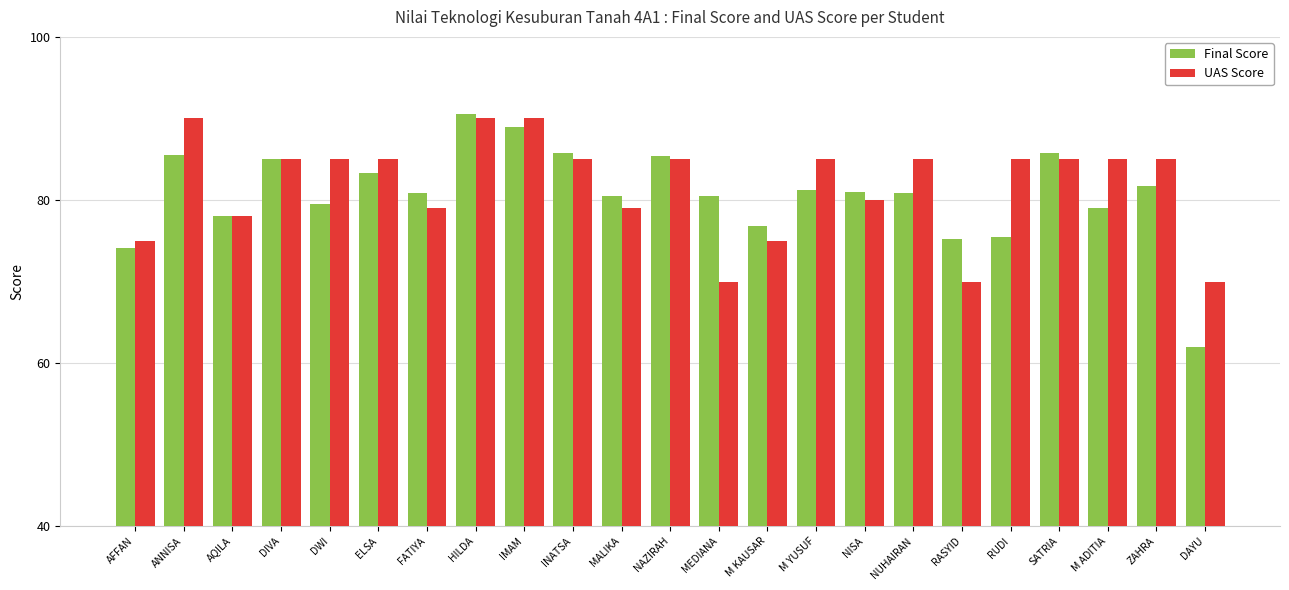

What are all the series names shown in the legend?

Final Score, UAS Score